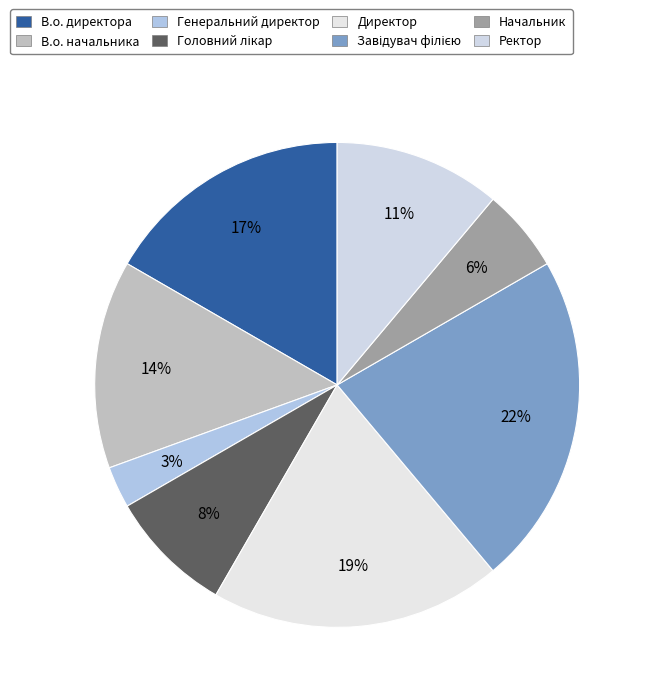

Which slice is the smallest?

Генеральний директор